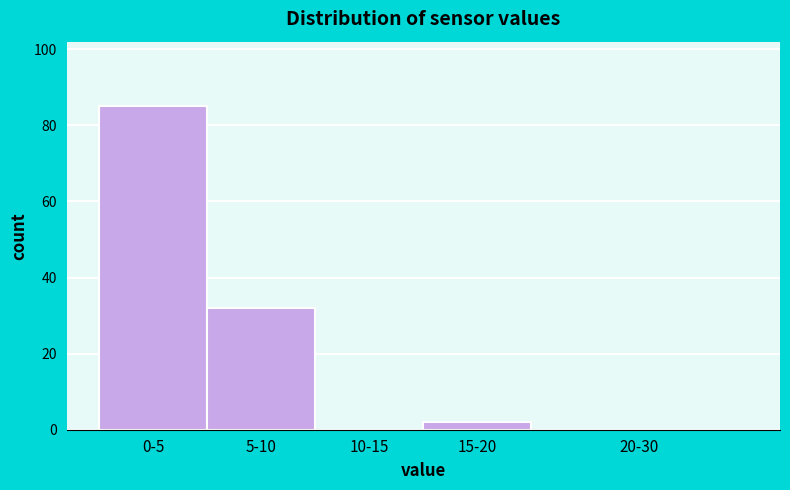

Reading right to left, what are all the values shown in this chart?

20-30=0	15-20=2	10-15=0	5-10=32	0-5=85